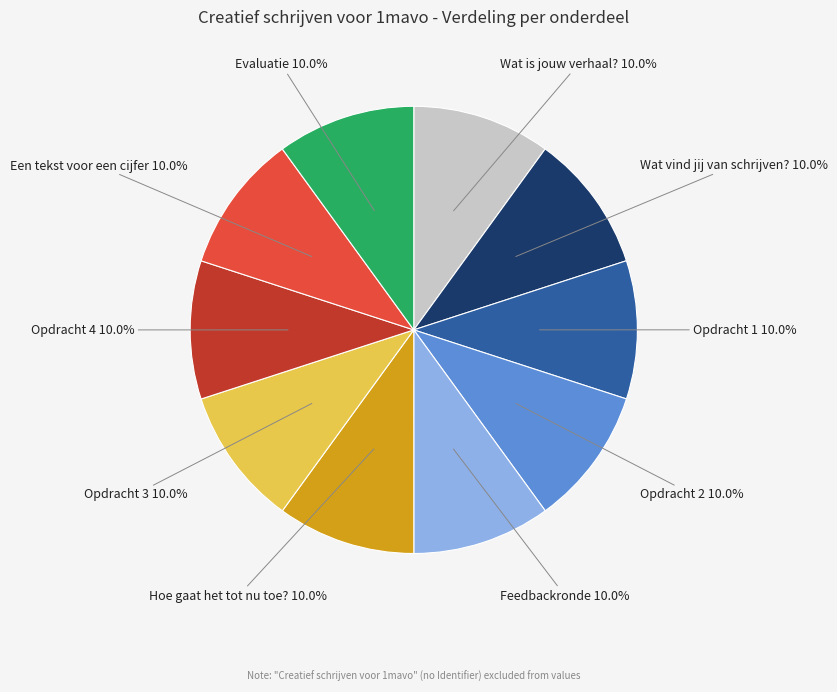

Is there a majority slice in this chart?

No